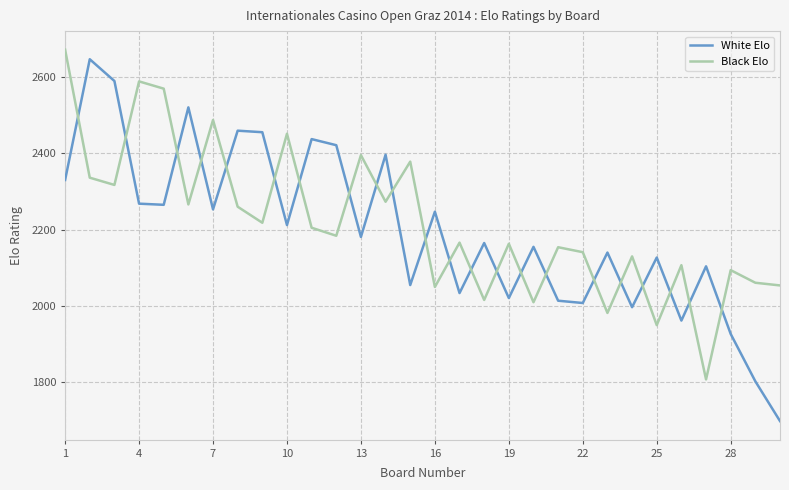

Which series has the largest range (max minus min)?

White Elo